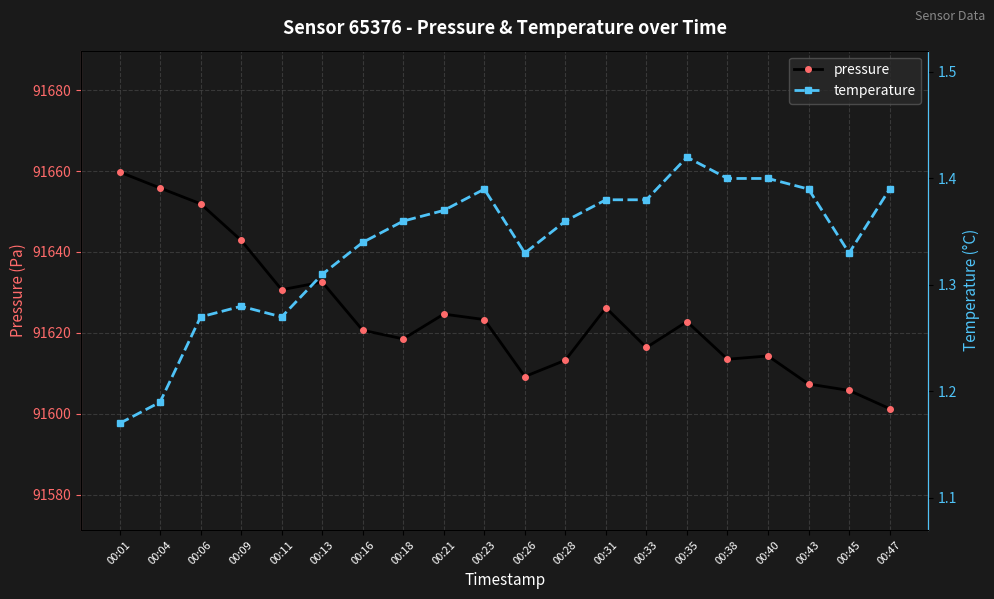

What is the smallest value displayed?

1.2